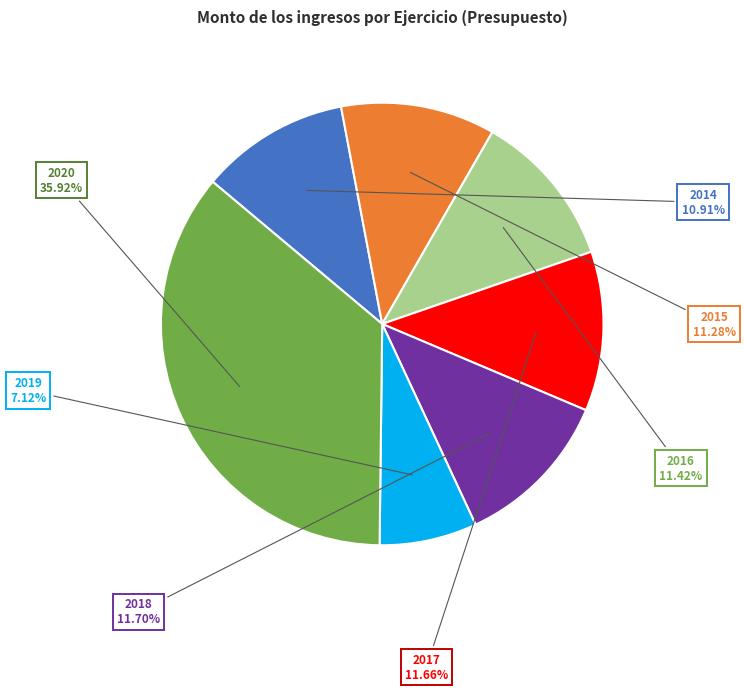

Is there any slice that represents more than half of the pie?

No